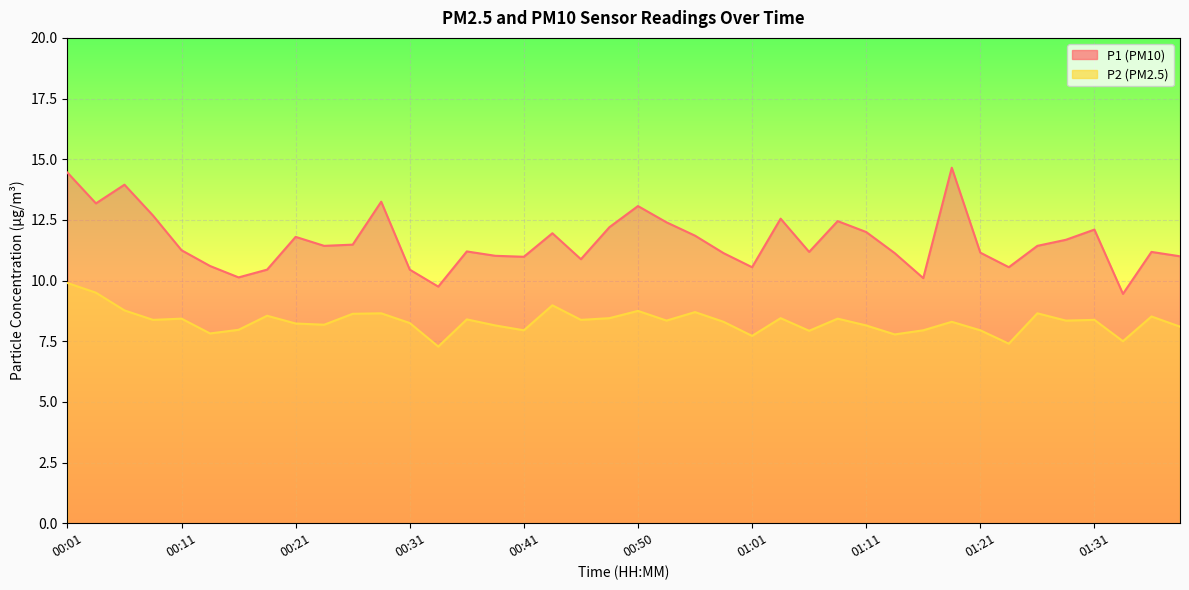

How many lines are shown in the chart?

2